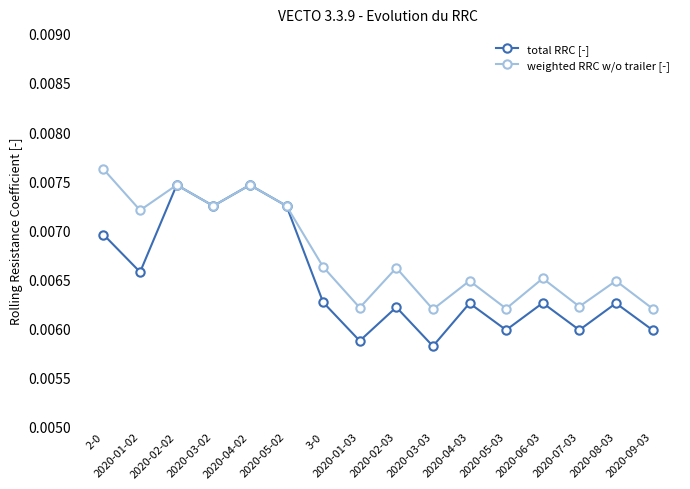

Where is the first local maximum for total RRC [-]?

2020-02-02